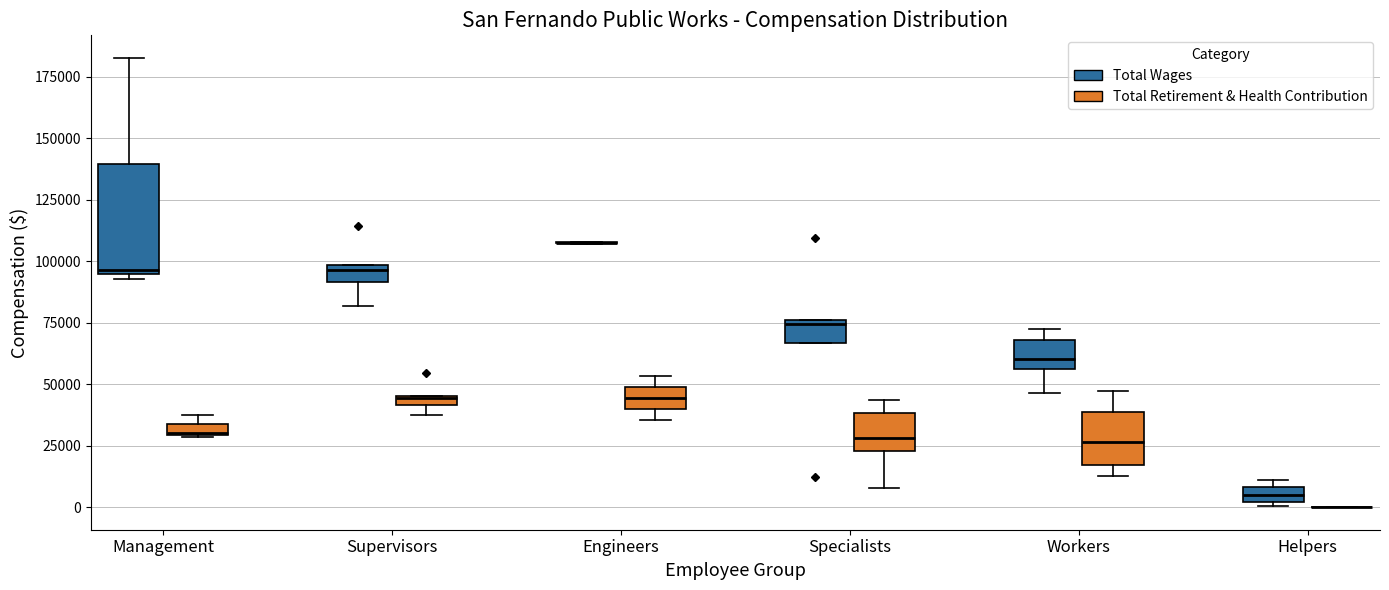

Where is the upper edge of the box for Workers (Total Wages) on the y-axis? The values are not printed on the chart, so give them approximately, as read against the axis.

70000